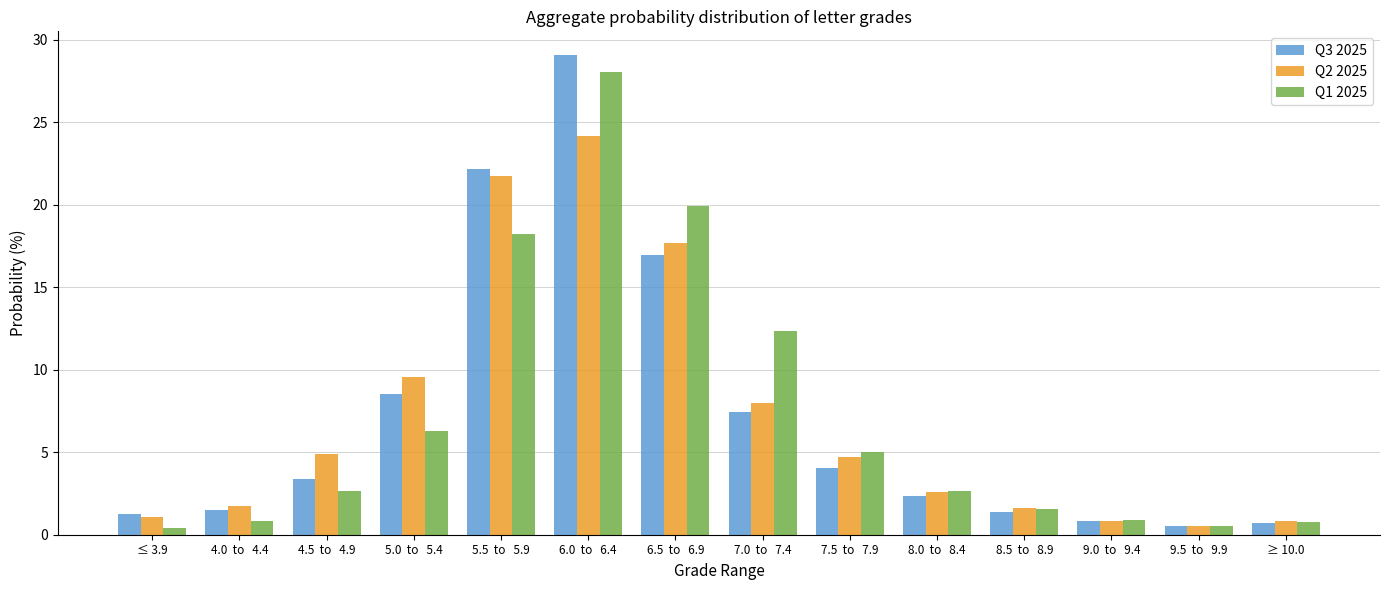

How many values in the Q1 2025 series exceed 2?

8